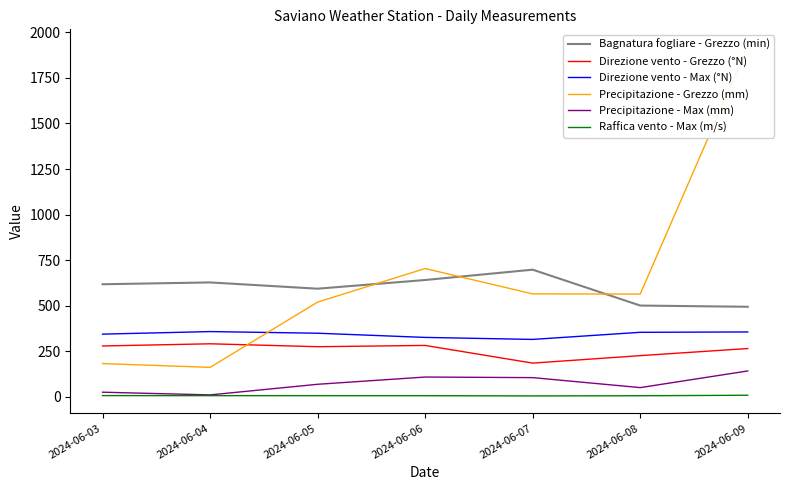

What is the average value of the Precipitazione - Grezzo (mm) series?

659.6